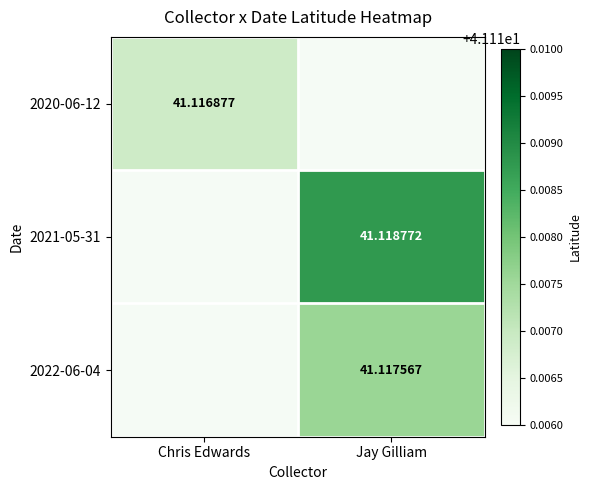

List the series in order of their overall mean, highest first.

2021-05-31, 2022-06-04, 2020-06-12